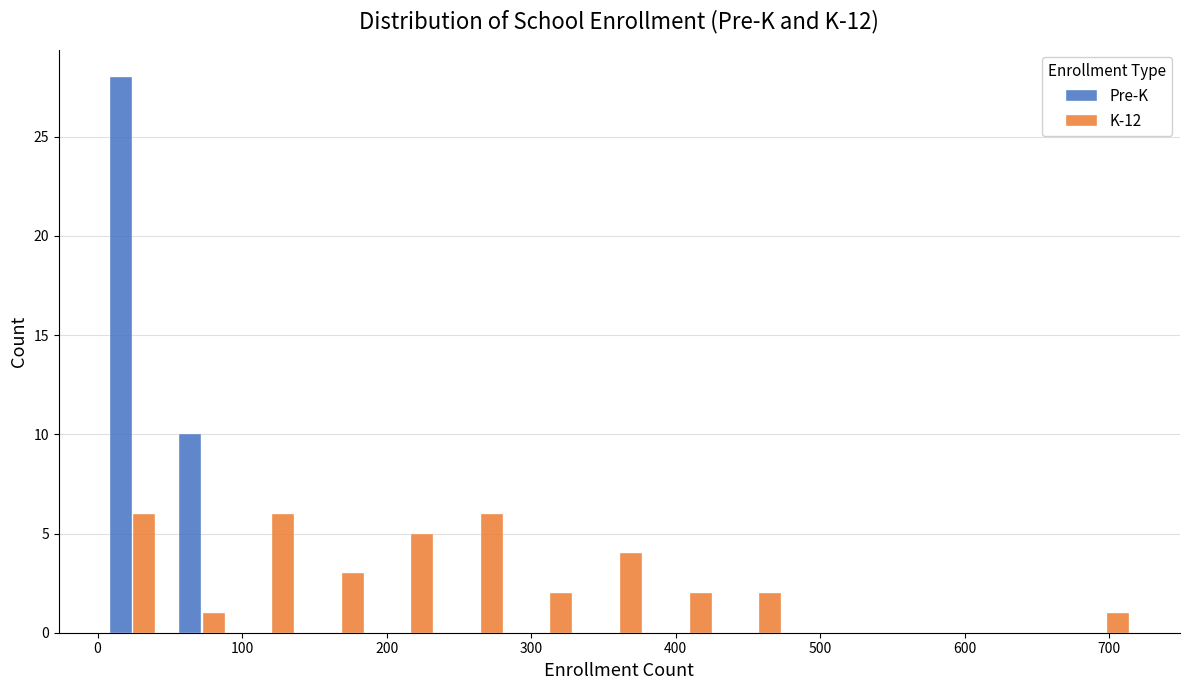

Reading left to right, list every range on the x-axis with the height of the bar of each series over it. Neither the bar edges nor the heights are printed on the chart, so give them approximately, as read against the axes.

0 to 50: Pre-K=28	K-12=6
50 to 100: Pre-K=10	K-12=1
100 to 140: Pre-K=0	K-12=6
140 to 190: Pre-K=0	K-12=3
190 to 240: Pre-K=0	K-12=5
240 to 290: Pre-K=0	K-12=6
290 to 340: Pre-K=0	K-12=2
340 to 390: Pre-K=0	K-12=4
390 to 430: Pre-K=0	K-12=2
430 to 480: Pre-K=0	K-12=2
480 to 530: Pre-K=0	K-12=0
530 to 580: Pre-K=0	K-12=0
580 to 630: Pre-K=0	K-12=0
630 to 670: Pre-K=0	K-12=0
670 to 720: Pre-K=0	K-12=1